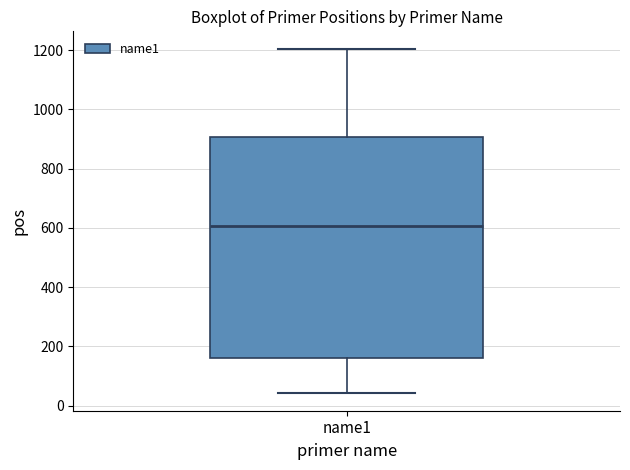

Read this box plot against the y-axis: the position of the median line, the range covered by the box, and the ends of both whiskers. The values are not printed on the chart, so give them approximately, as read against the axis.

median 600, box 160 to 900, whiskers 40 to 1200